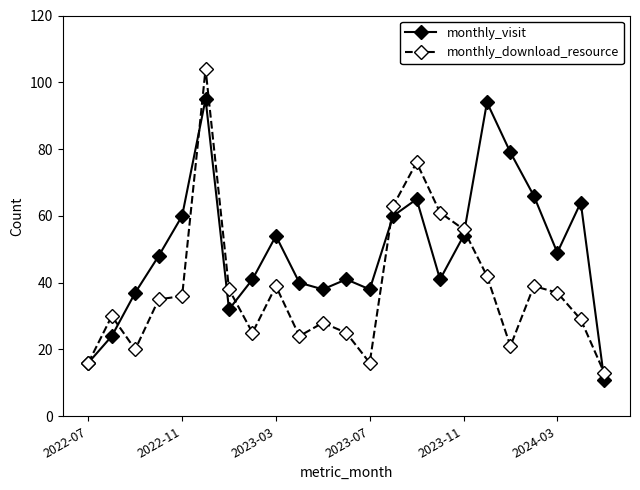

How many interior local valleys does the monthly_visit series have?

5